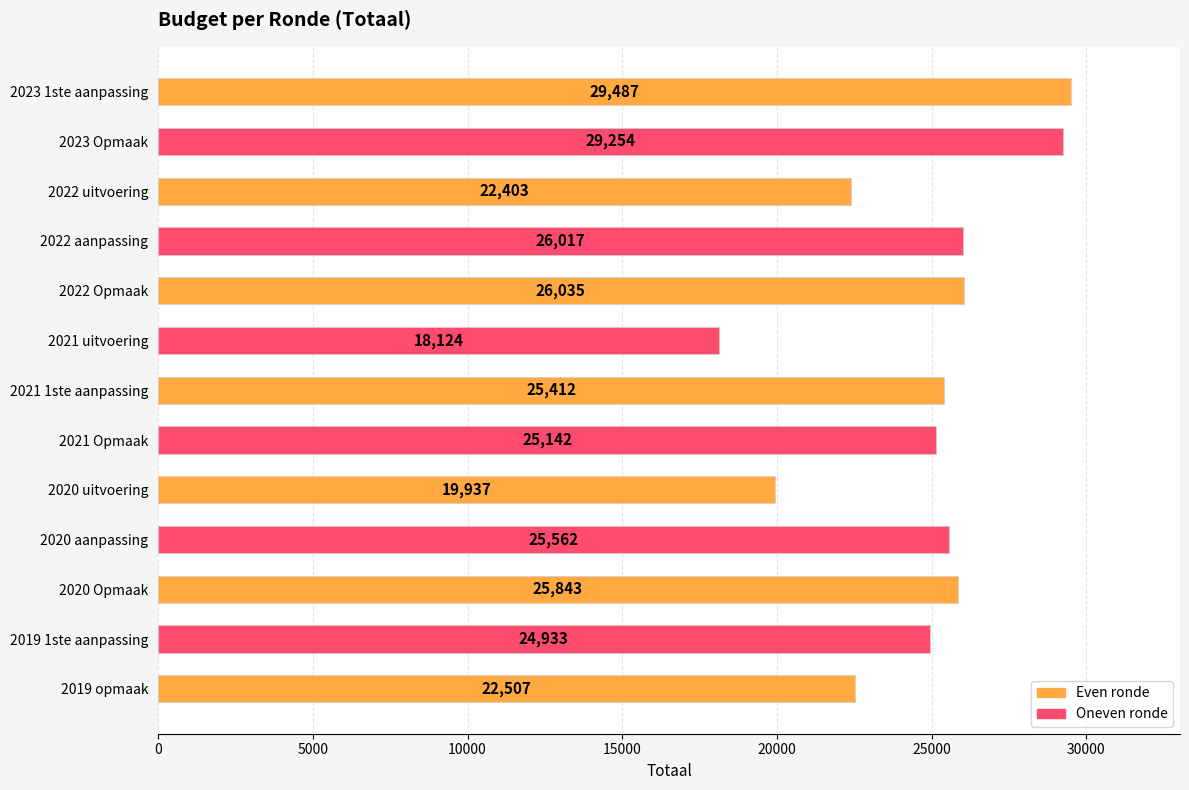

Reading top to bottom, extract all data points from this chart.

29487	29254	22403	26017	26035	18124	25412	25142	19937	25562	25843	24933	22507